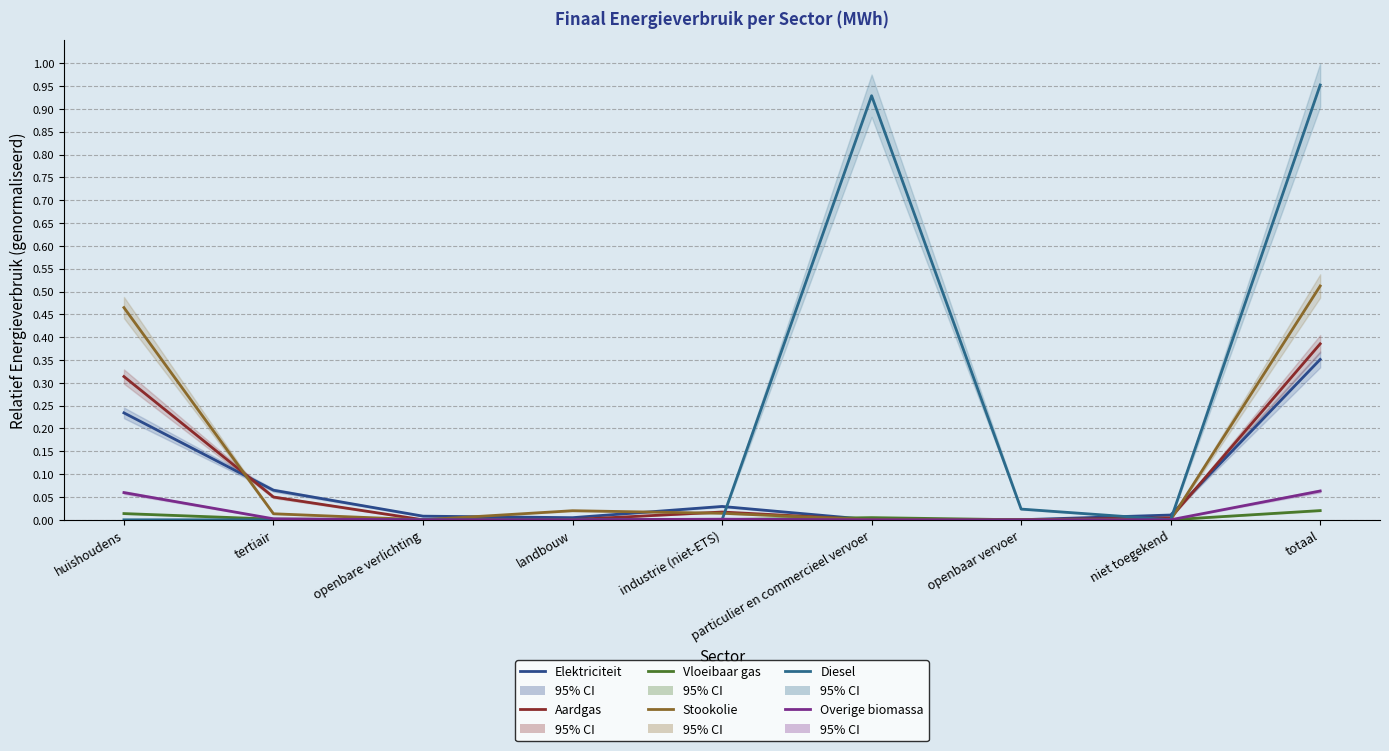

Between which two adjacent categories do Aardgas and Stookolie first intersect?

huishoudens and tertiair